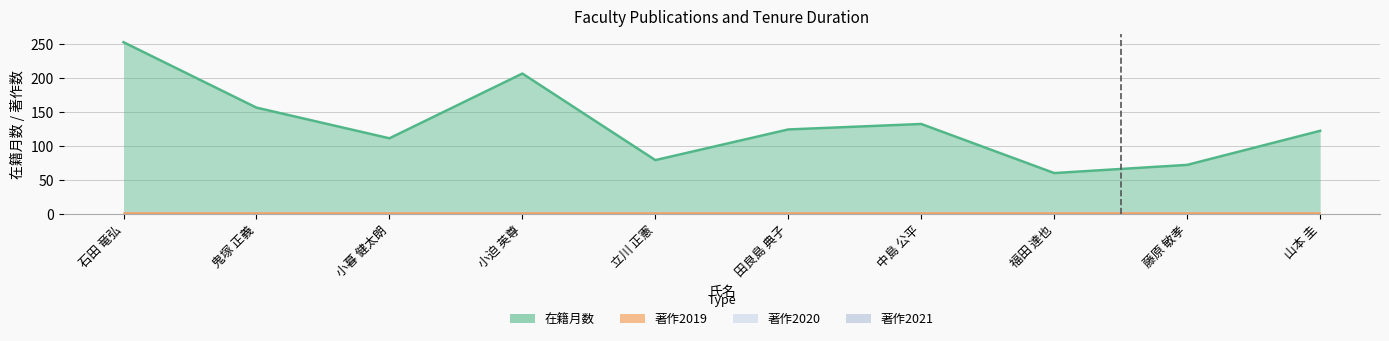

Is the value of 著作2019 at 小暮 健太朗 greater than the value of 著作2020 at 山本 圭?

No